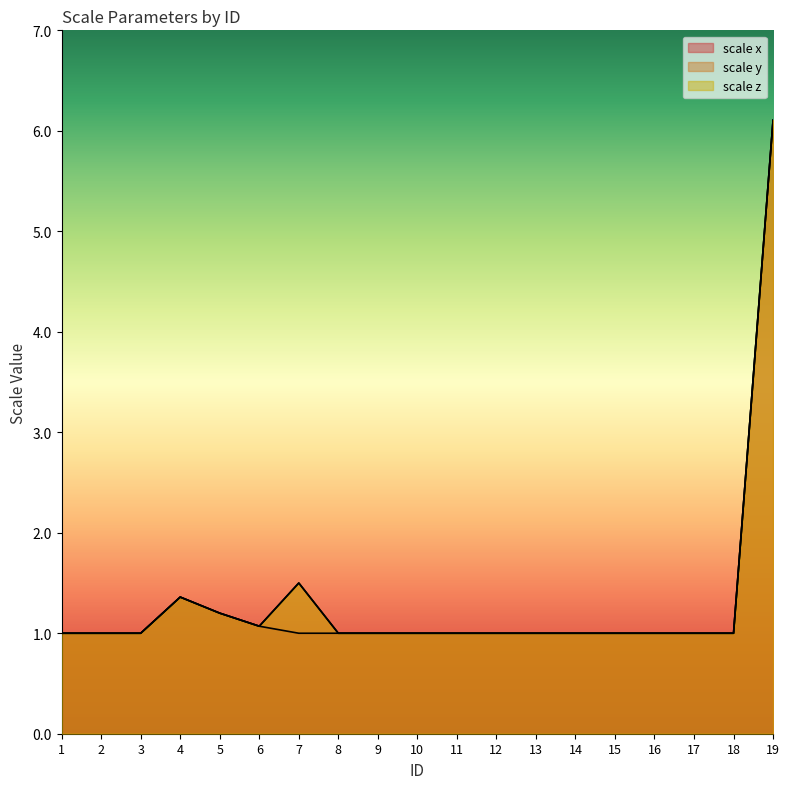

What is the approximate value of scale x at 8?

1.0